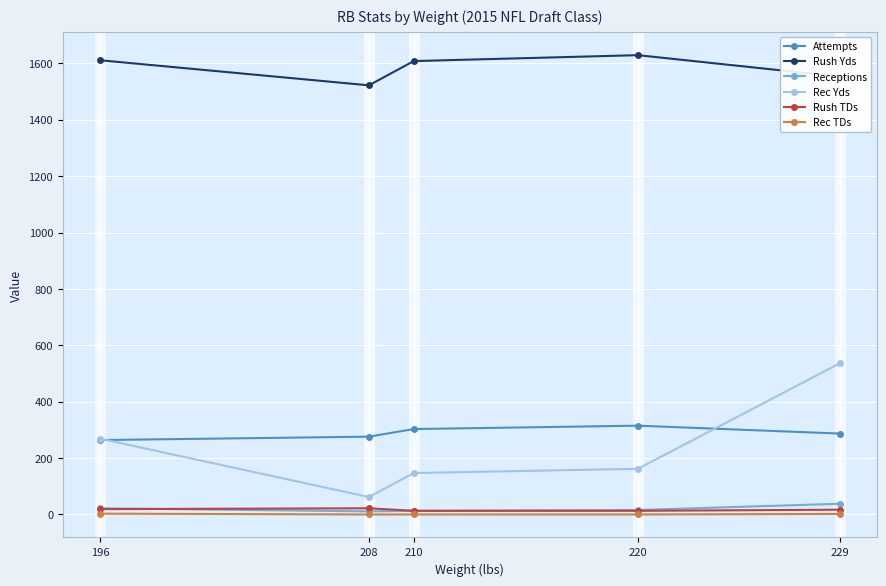

Is this an area chart (filled region under the line)?

No